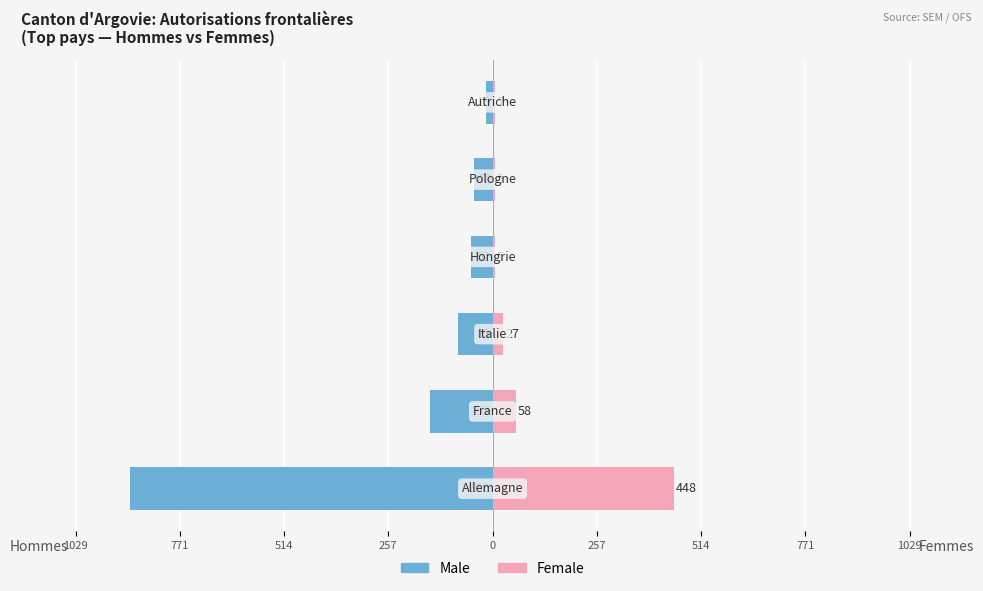

Reading left to right, list all the values displayed in this chart.

Male: -895	-155	-85	-52	-47	-16
Female: 448	58	27	5	5	7